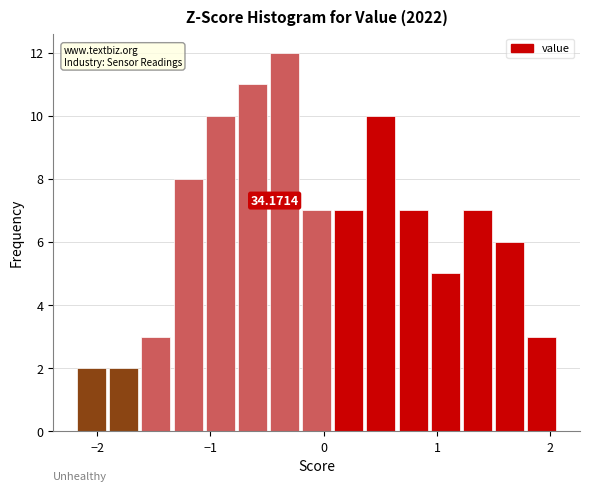

Read against the x-axis, roughly where is the centre of the tallest bar?

-0.3